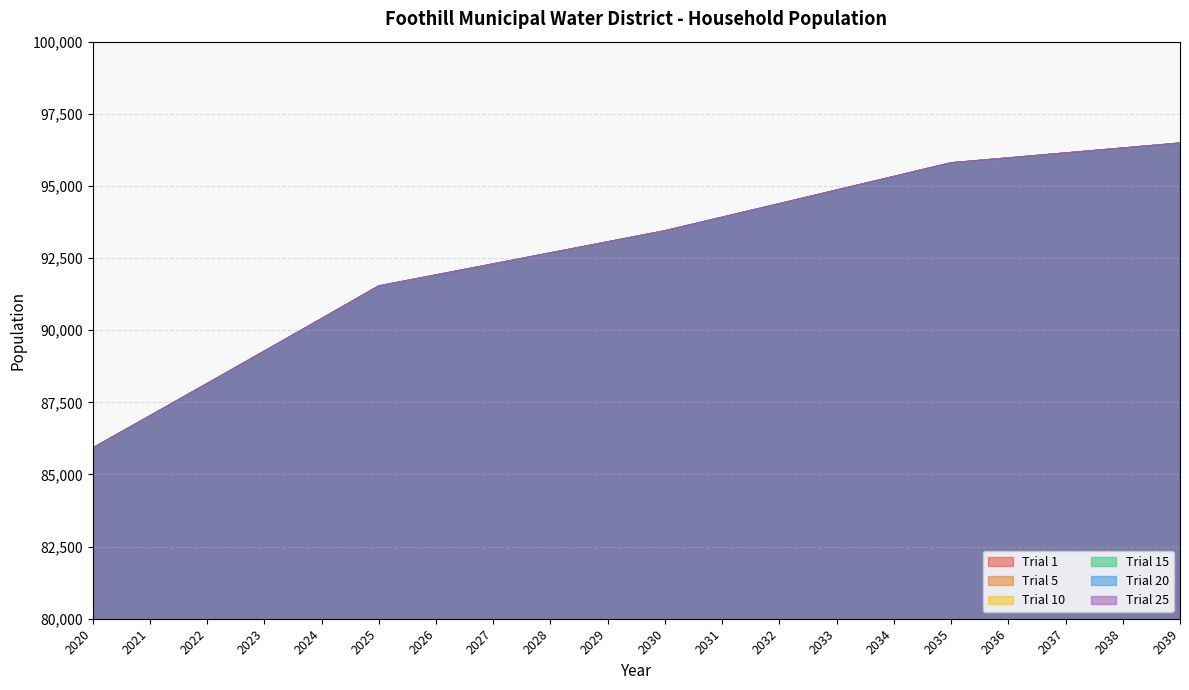

At which label does Trial 10 first exceed 93437?

2030